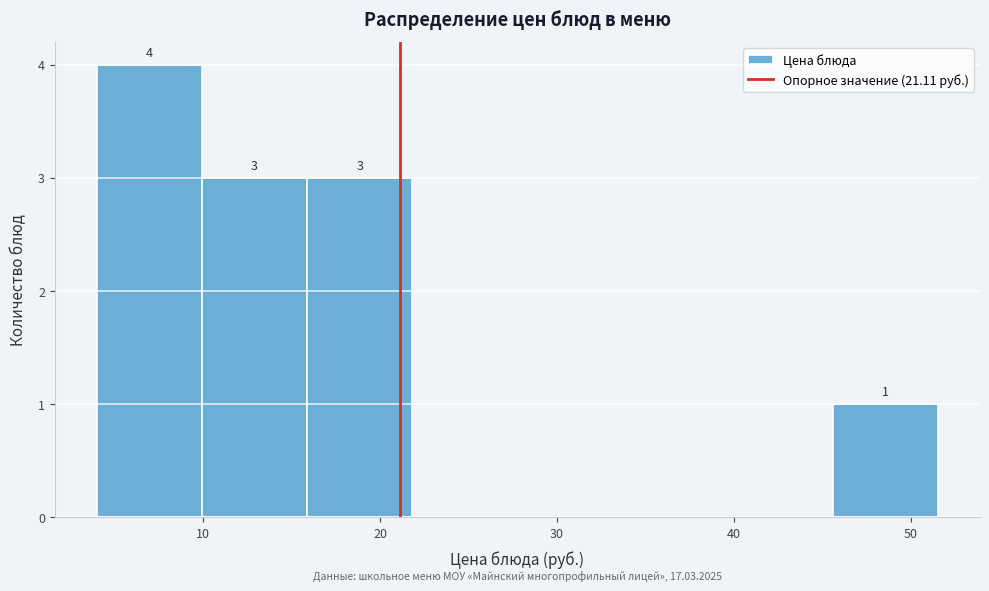

Which range on the x-axis has the tallest bar?

4 to 10